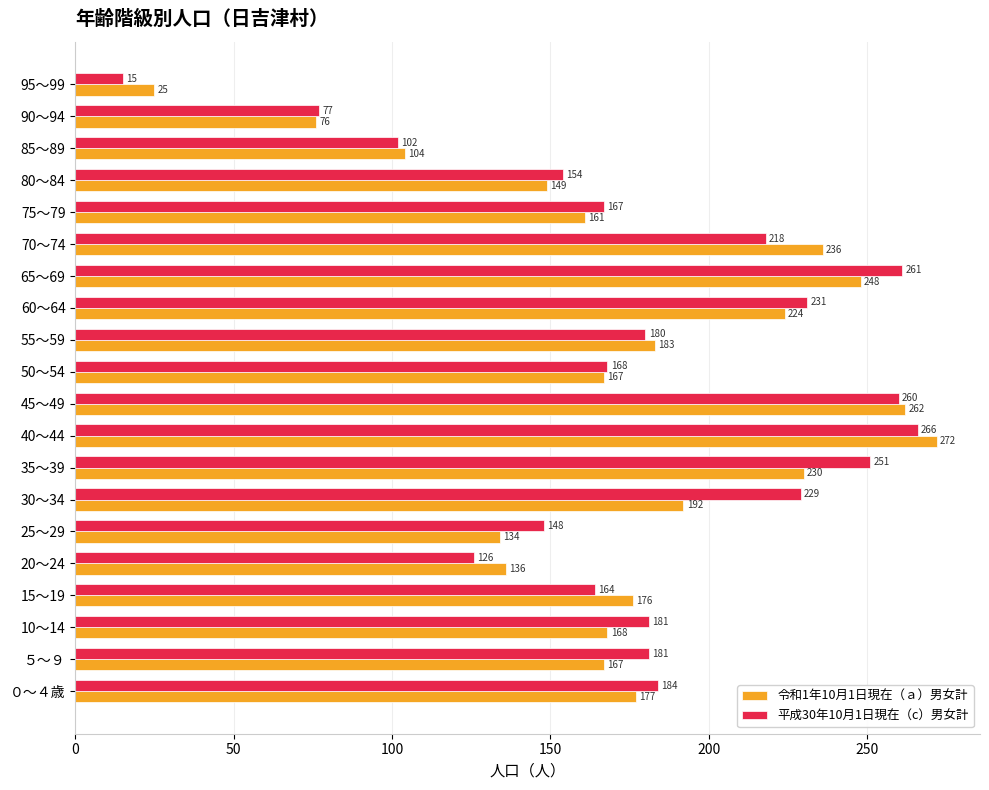

How many values in the 平成30年10月1日現在（c）男女計 series are below 181?

10